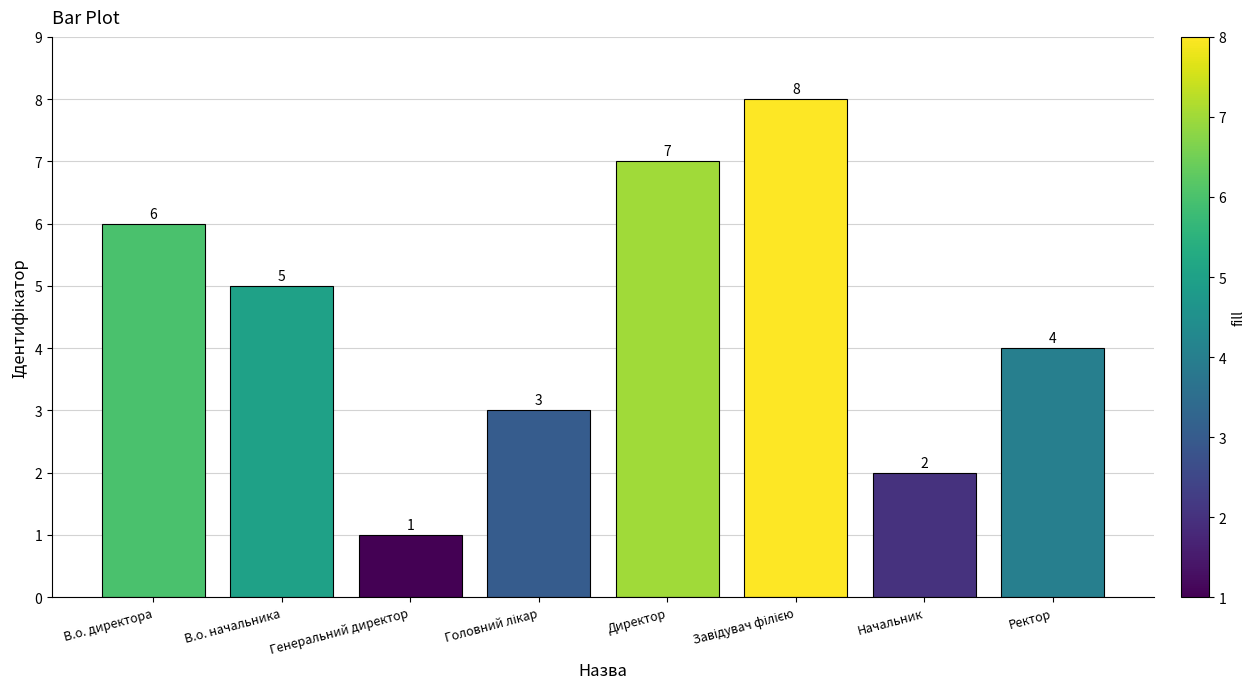

The value at Ректор is 3. True or false?

False